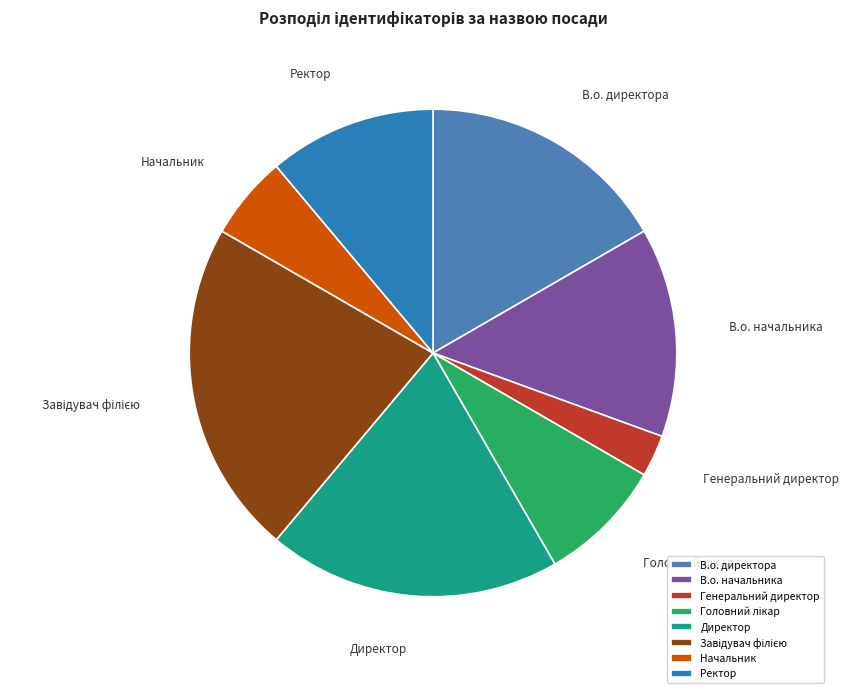

To the nearest percent, what portion does Начальник represent?

6%